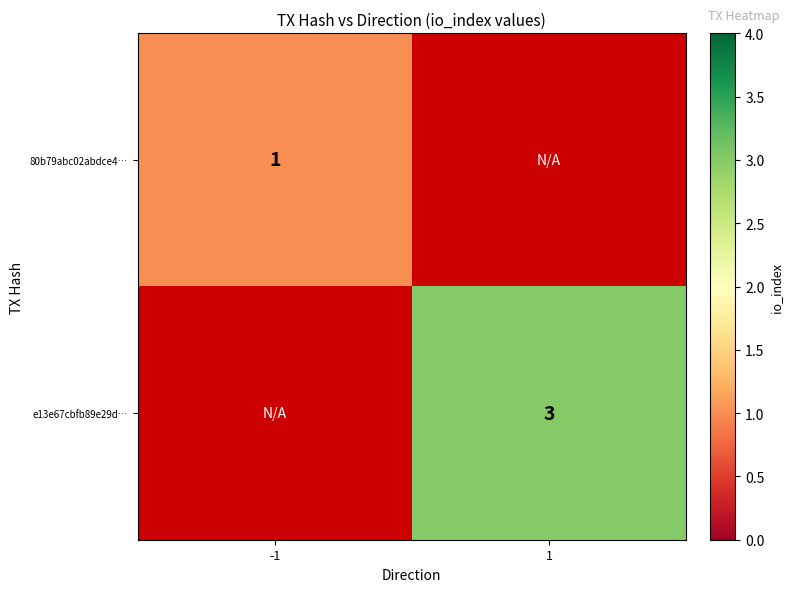

True or false: e13e67cbfb89e29d… has a value of 2 at 1.

False